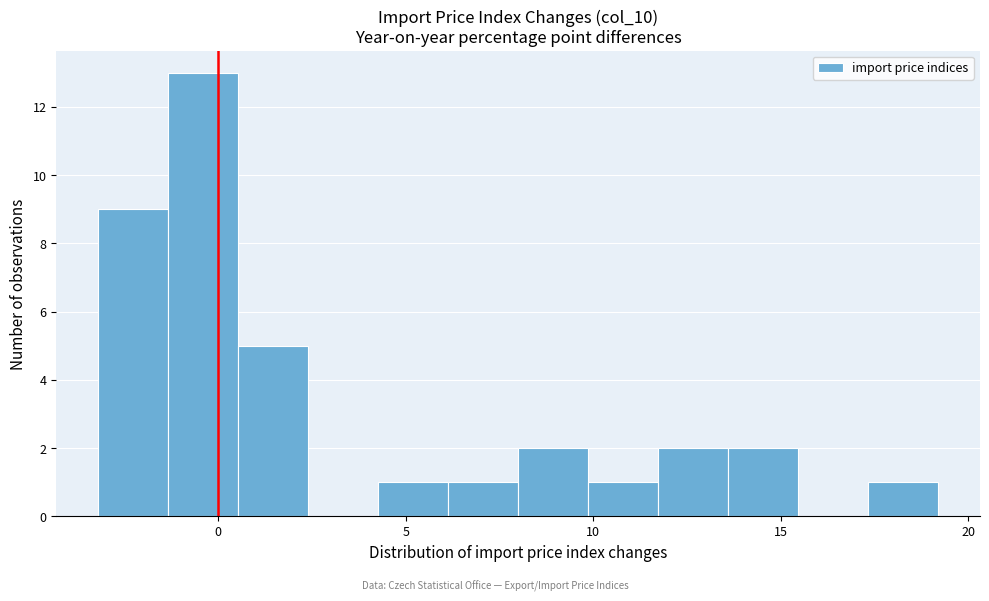

Read against the x-axis, roughly where is the centre of the tallest bar?

-0.5